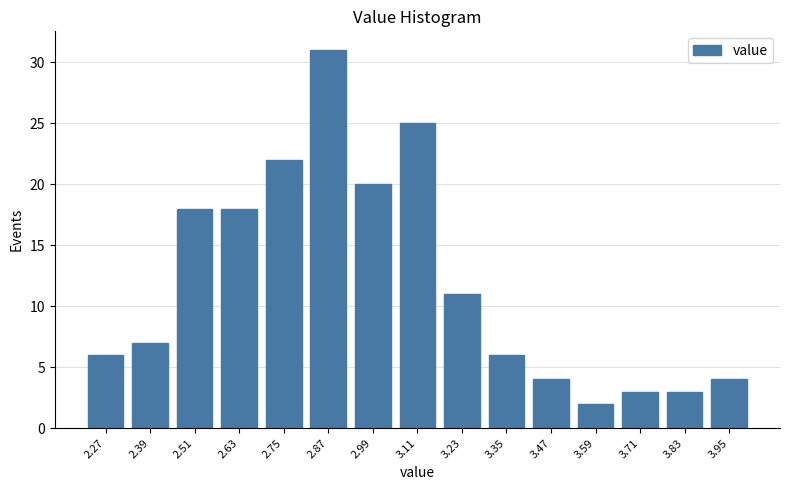

Reading left to right, what are all the values shown in this chart?

2.27=6	2.39=7	2.51=18	2.63=18	2.75=22	2.87=31	2.99=20	3.11=25	3.23=11	3.35=6	3.47=4	3.59=2	3.71=3	3.83=3	3.95=4